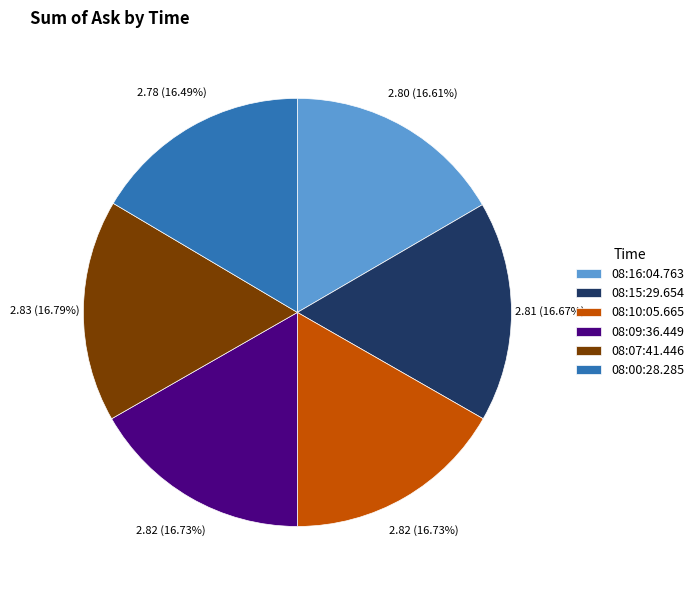

The 08:00:28.285 slice represents 2% of the pie. True or false?

False